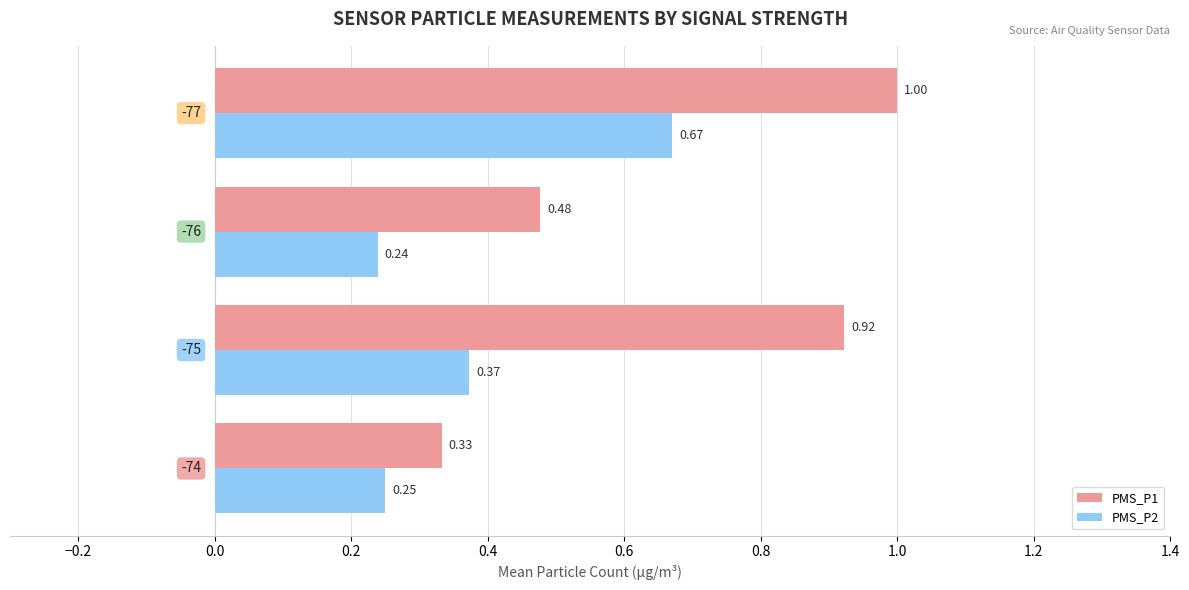

Which series has the largest total across all categories?

PMS_P1